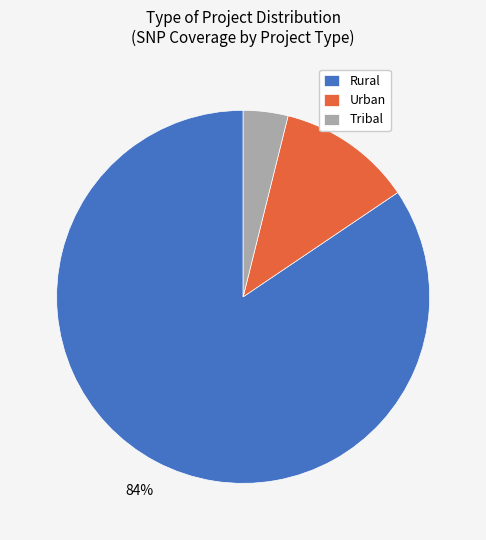

To the nearest percent, what is the combined percentage of Rural and Tribal?

88%